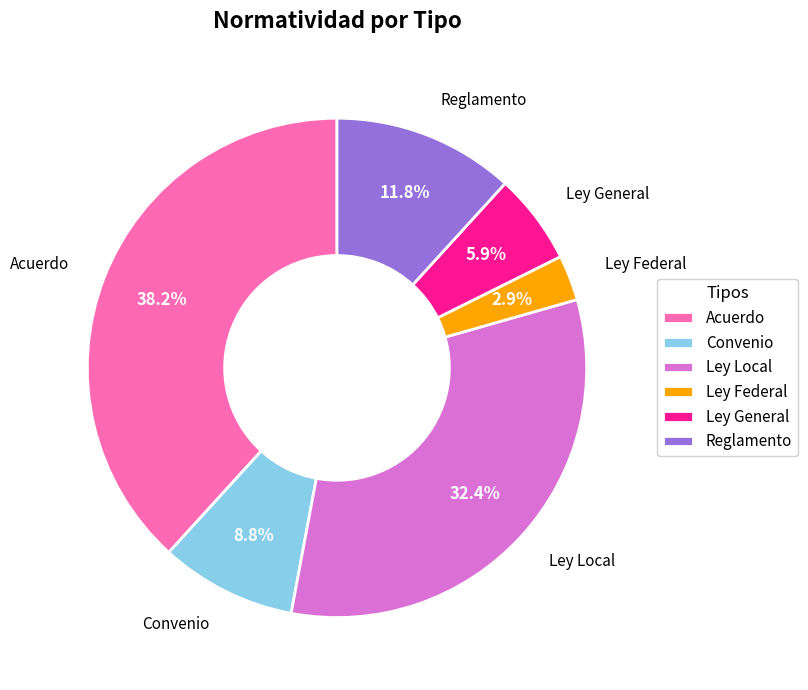

Does any single category account for the majority?

No